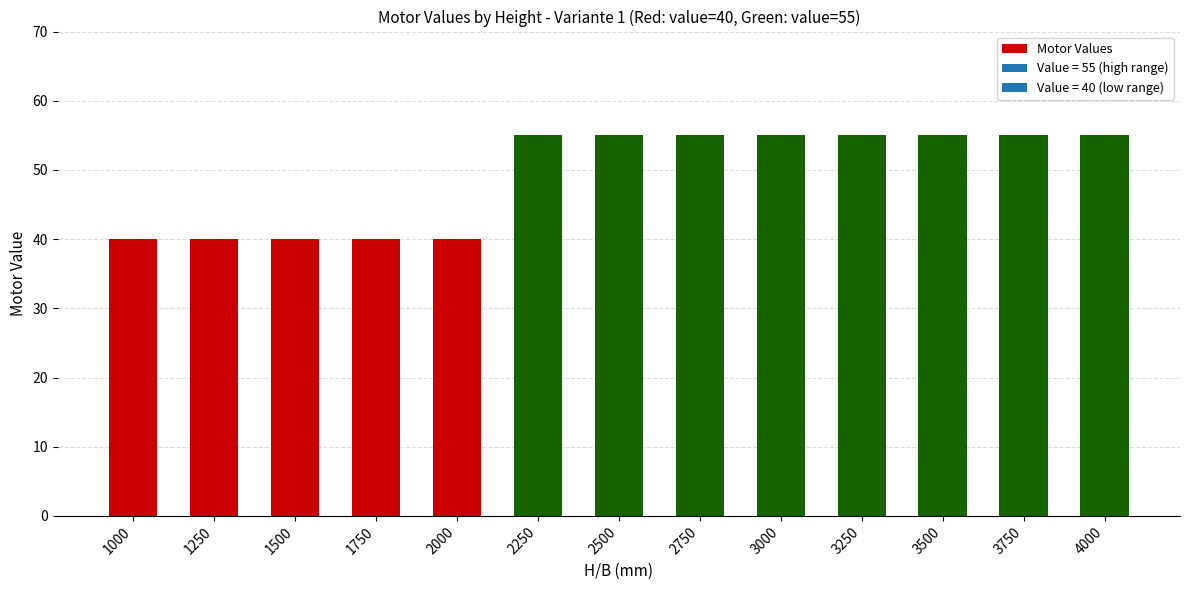

Reading left to right, what are all the values shown in this chart?

1000=40	1250=40	1500=40	1750=40	2000=40	2250=55	2500=55	2750=55	3000=55	3250=55	3500=55	3750=55	4000=55